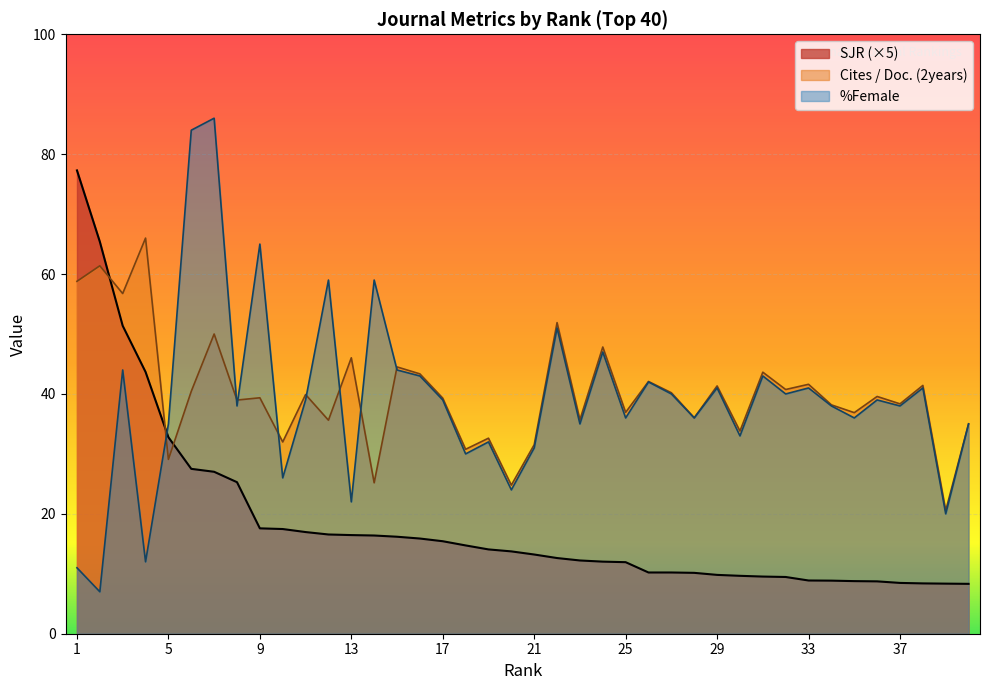

What is the lowest value of the %Female series?

7.0